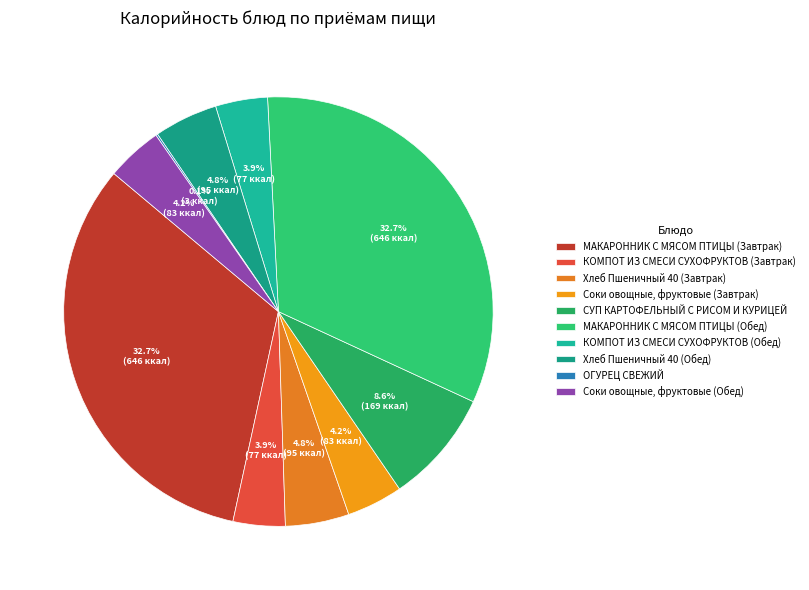

True or false: КОМПОТ ИЗ СМЕСИ СУХОФРУКТОВ (Обед) accounts for 4% of the total.

True